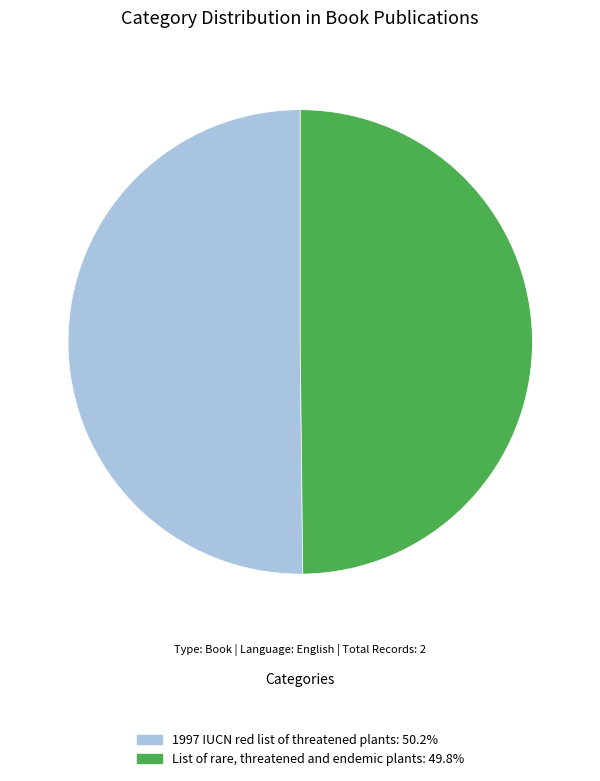

Combined, do 1997 IUCN red list of threatened plants and List of rare, threatened and endemic plants account for over 50%?

Yes